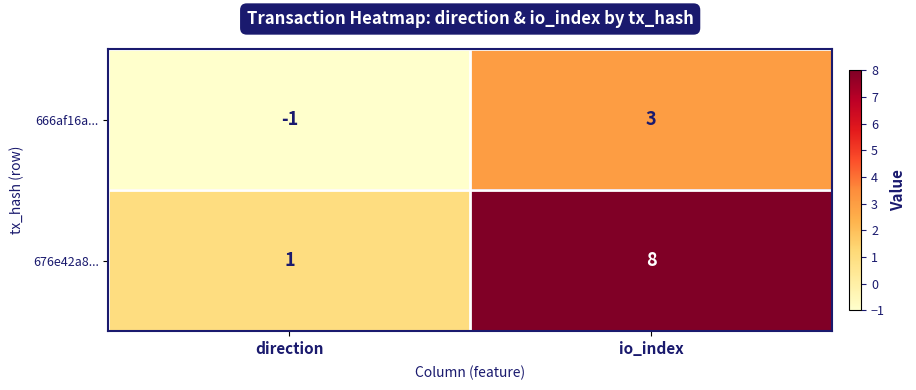

What is the difference between the maximum and minimum values in the 676e42a8... series?

7